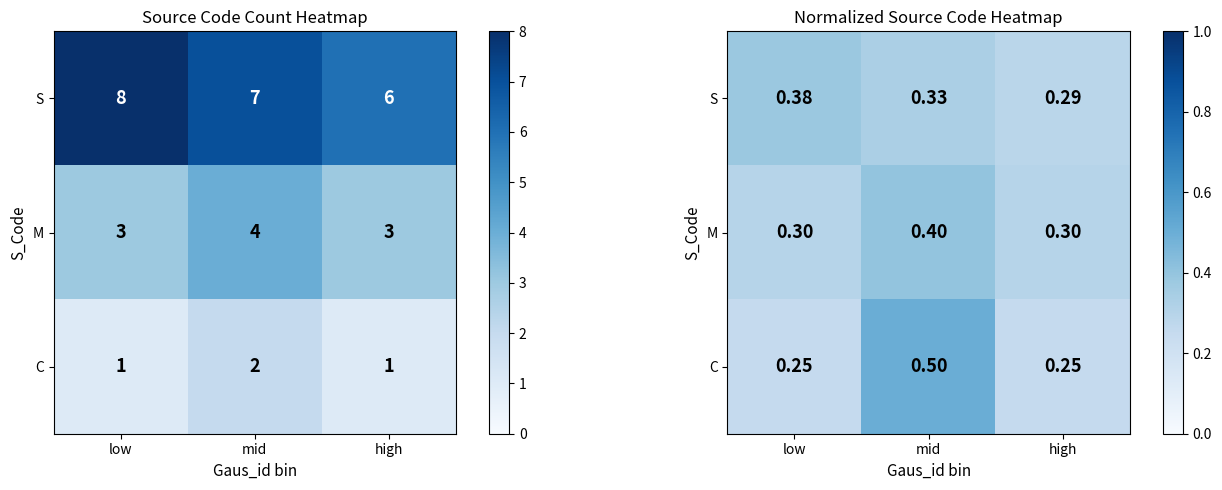

Which label corresponds to the largest value in the chart?

mid